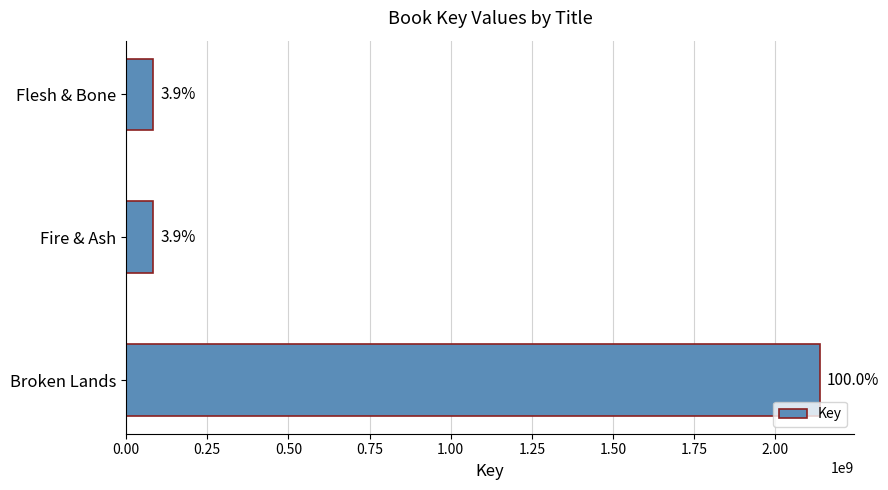

Are the bars horizontal?

Yes